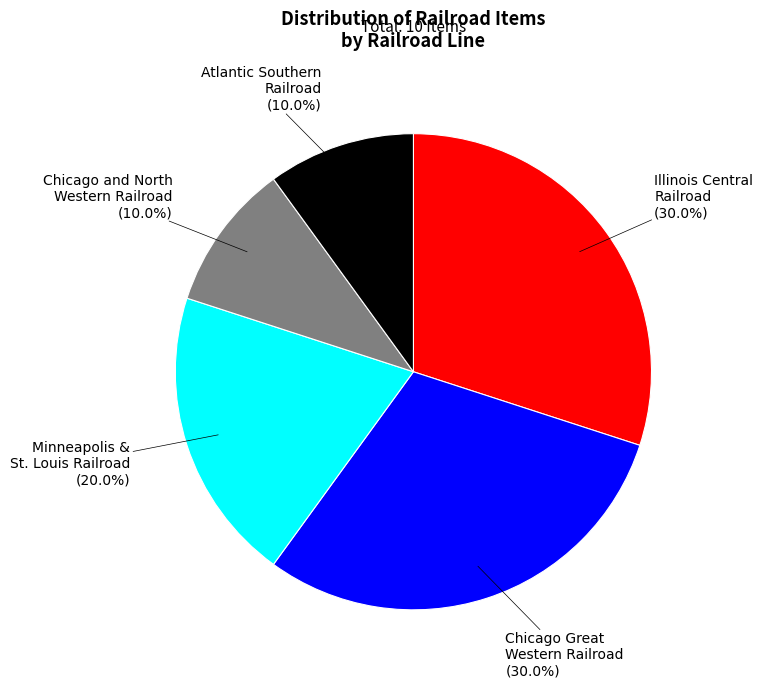

Does any single category account for the majority?

No